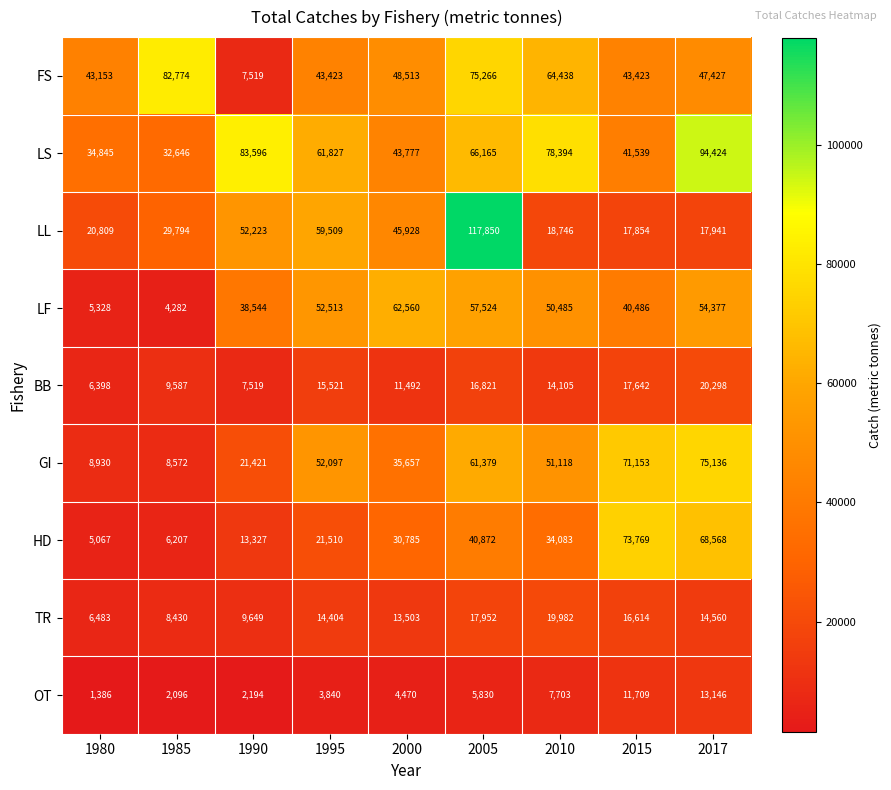

At which label is HD closest to 39418?

2005